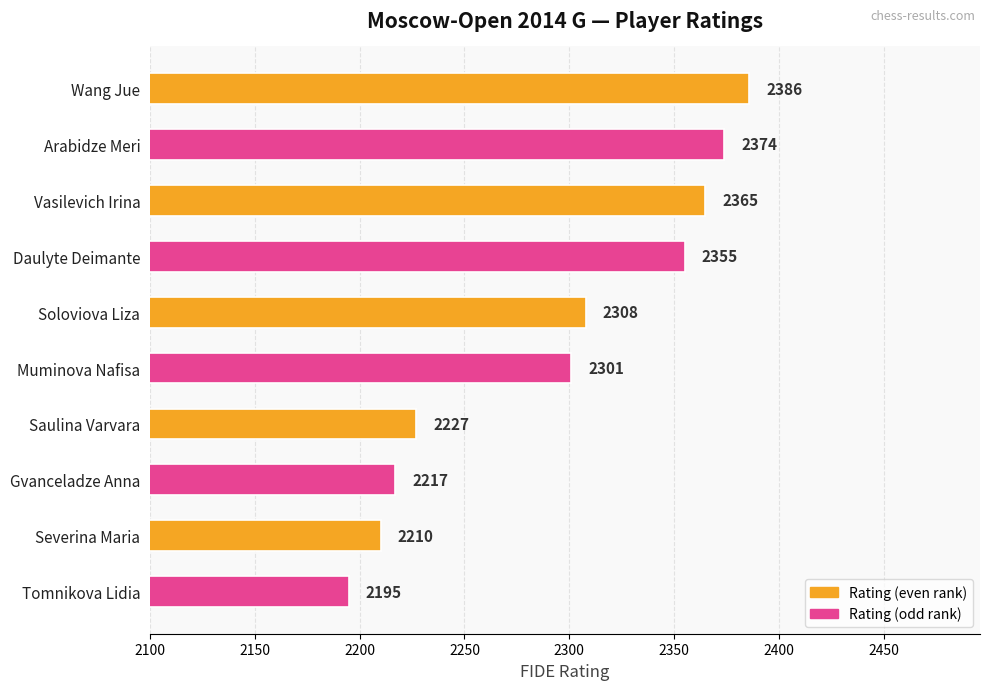

What position from the top is Vasilevich Irina?

3